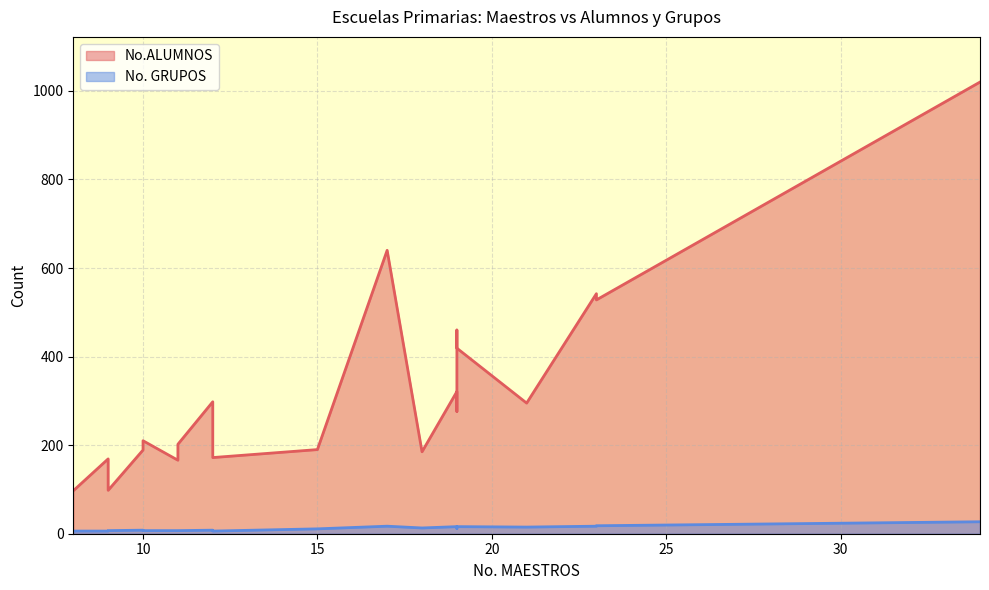

How many data points in No. GRUPOS are above 12?

9